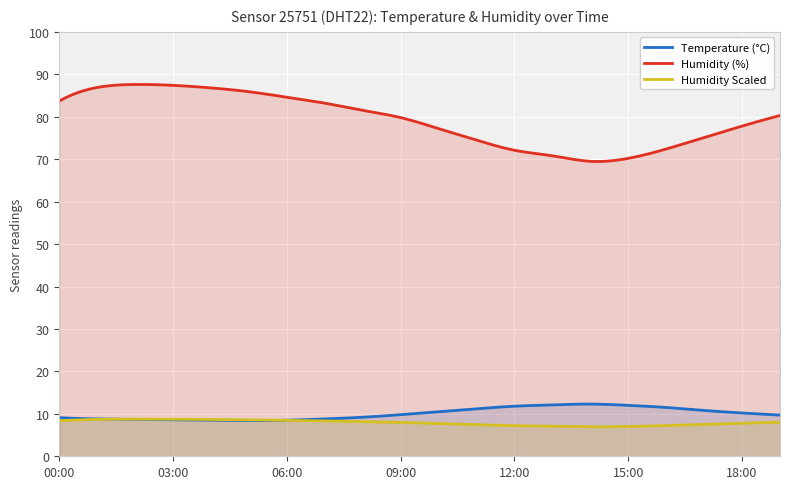

List the series in order of their peak value, highest first.

Humidity (%), Temperature (°C), Humidity Scaled